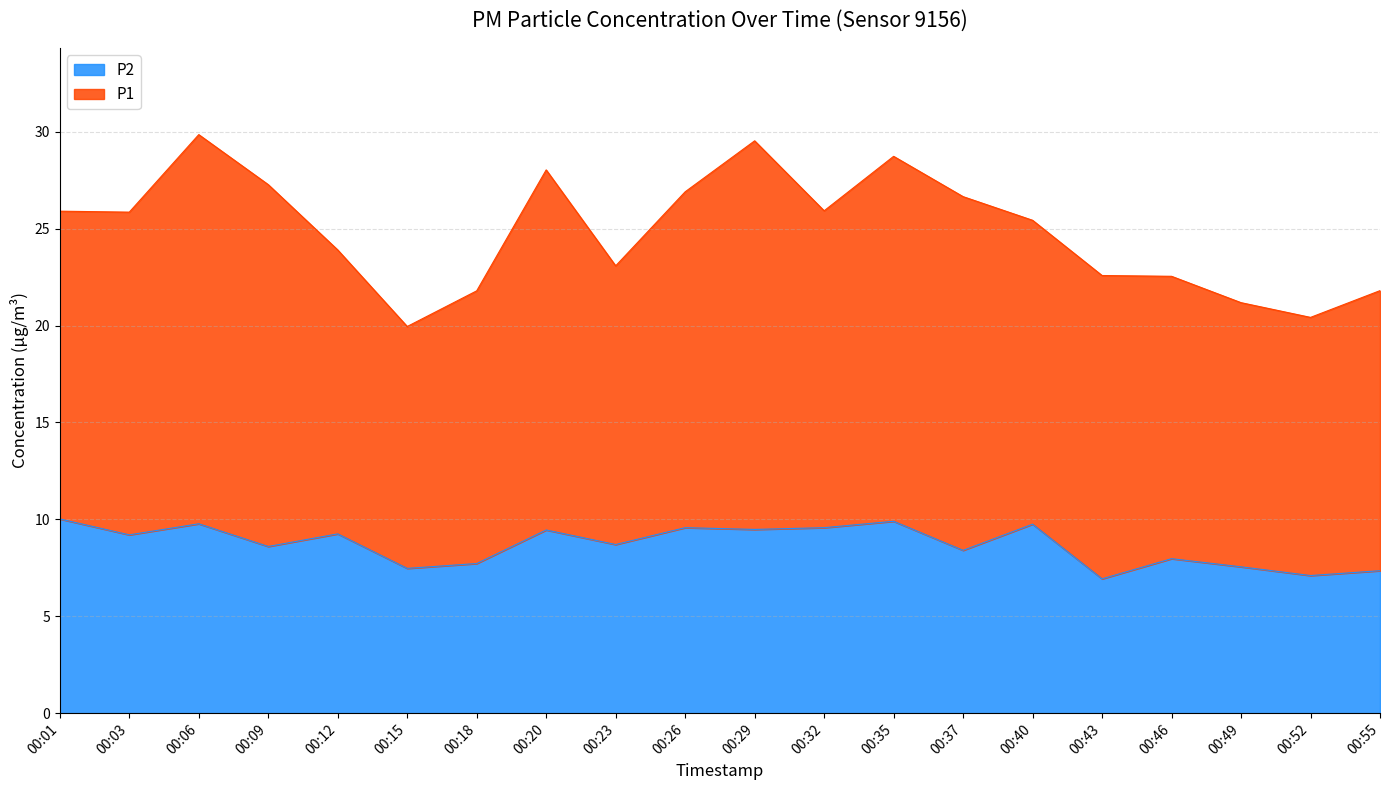

How many data points are less than 9?

10